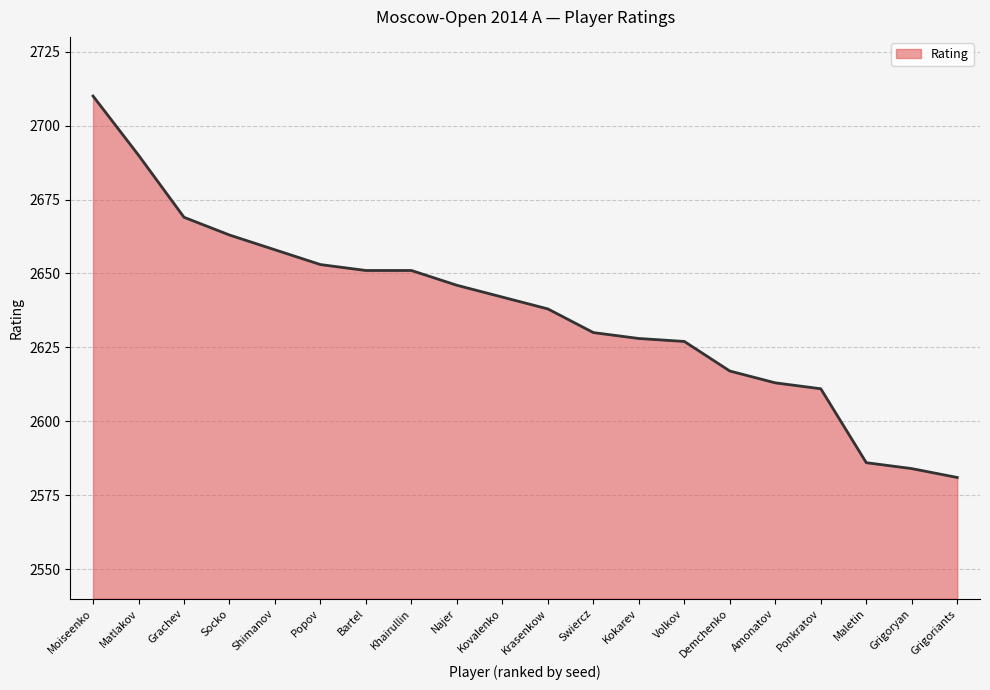

How many values are below 2642?

10